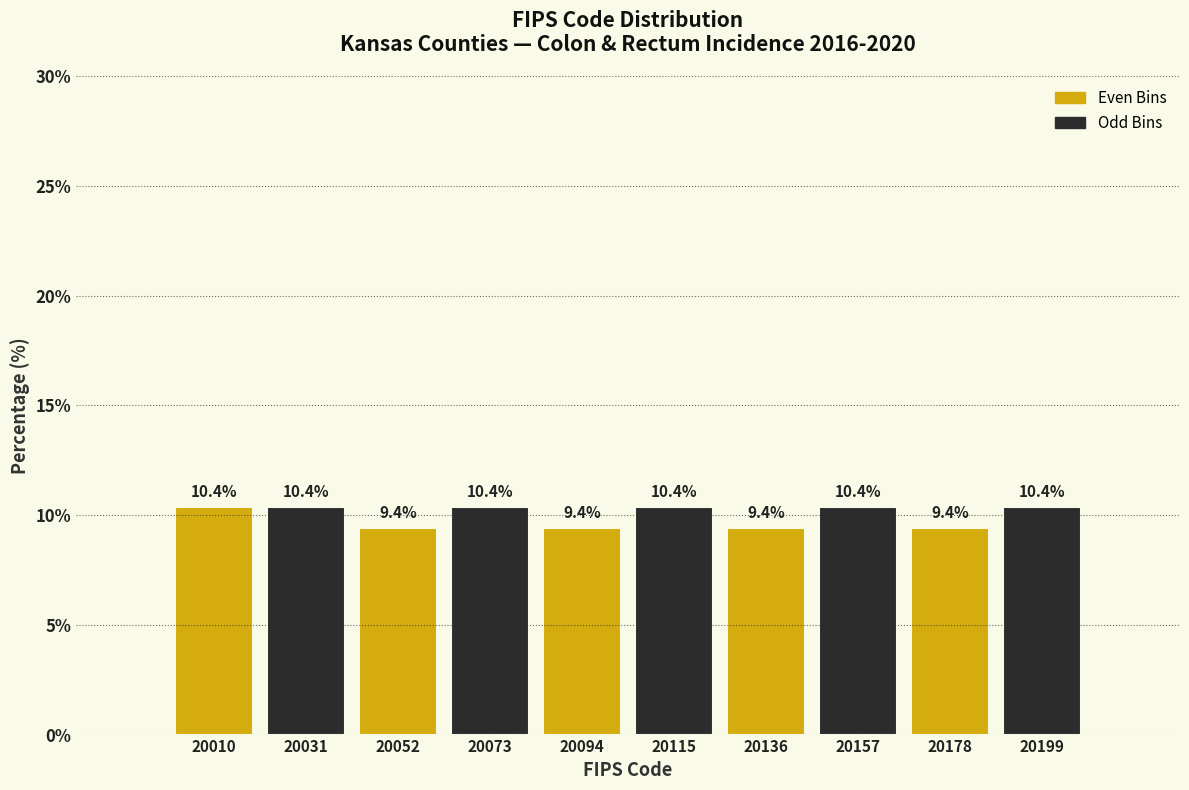

Reading left to right, list all the values displayed in this chart.

10.4	10.4	9.4	10.4	9.4	10.4	9.4	10.4	9.4	10.4